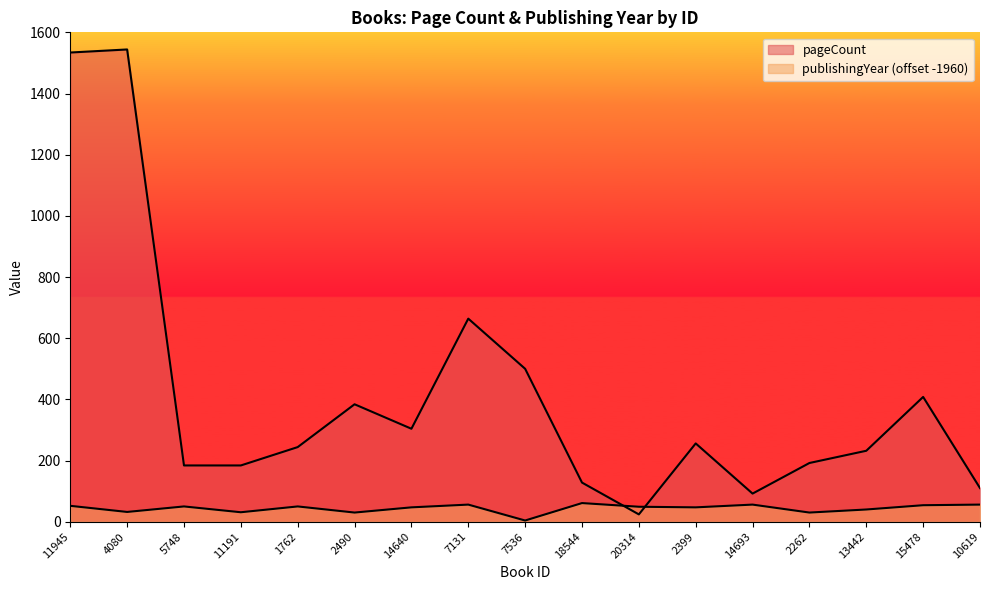

How many lines are shown in the chart?

2